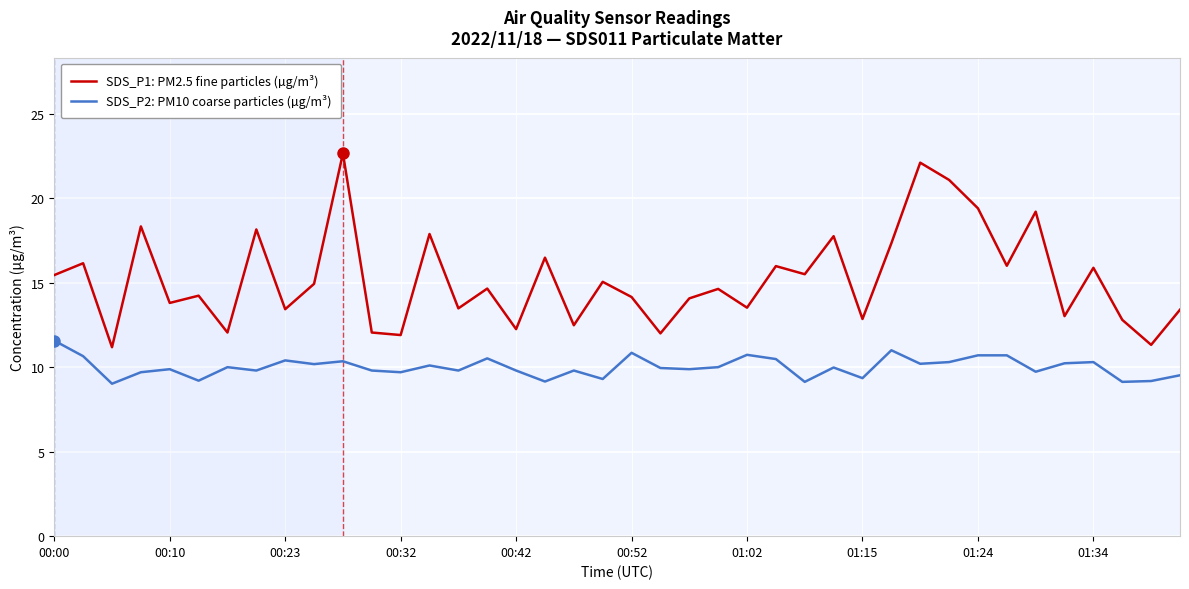

True or false: SDS_P2: PM10 coarse particles (µg/m³) and SDS_P1: PM2.5 fine particles (µg/m³) cross at least once.

False